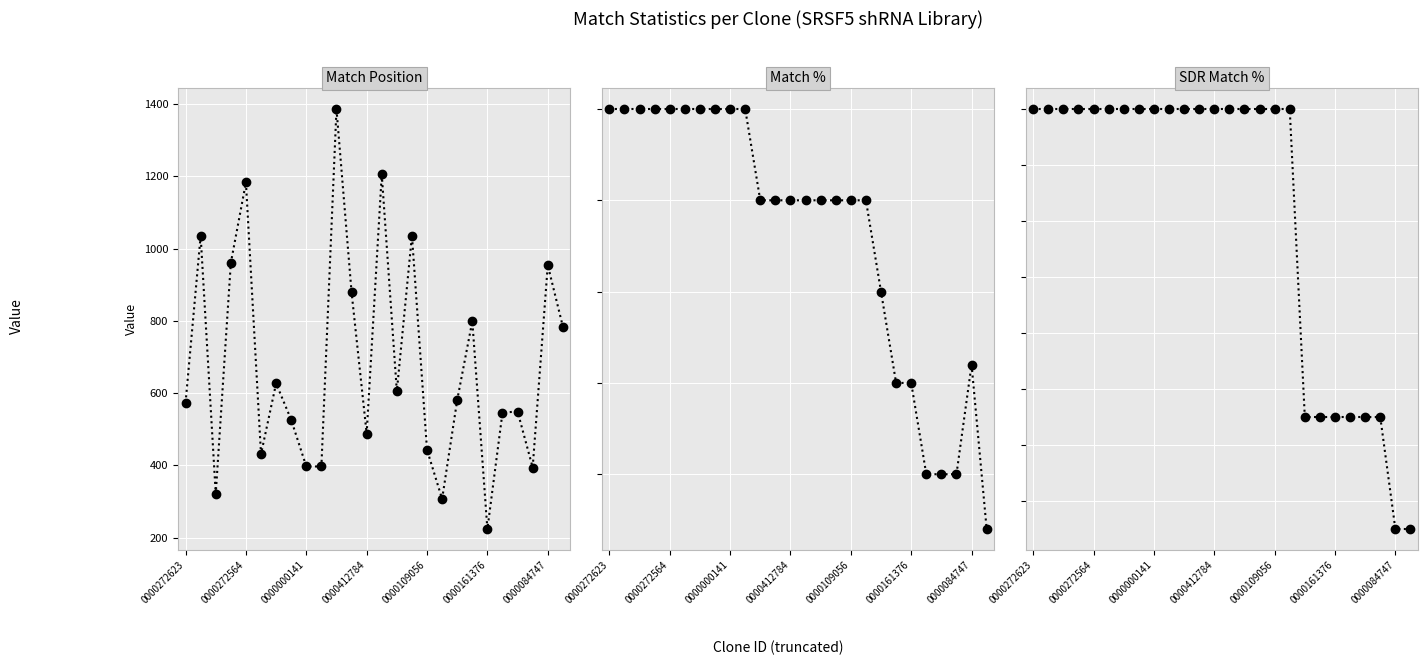

Which series has the largest total across all categories?

Match Position